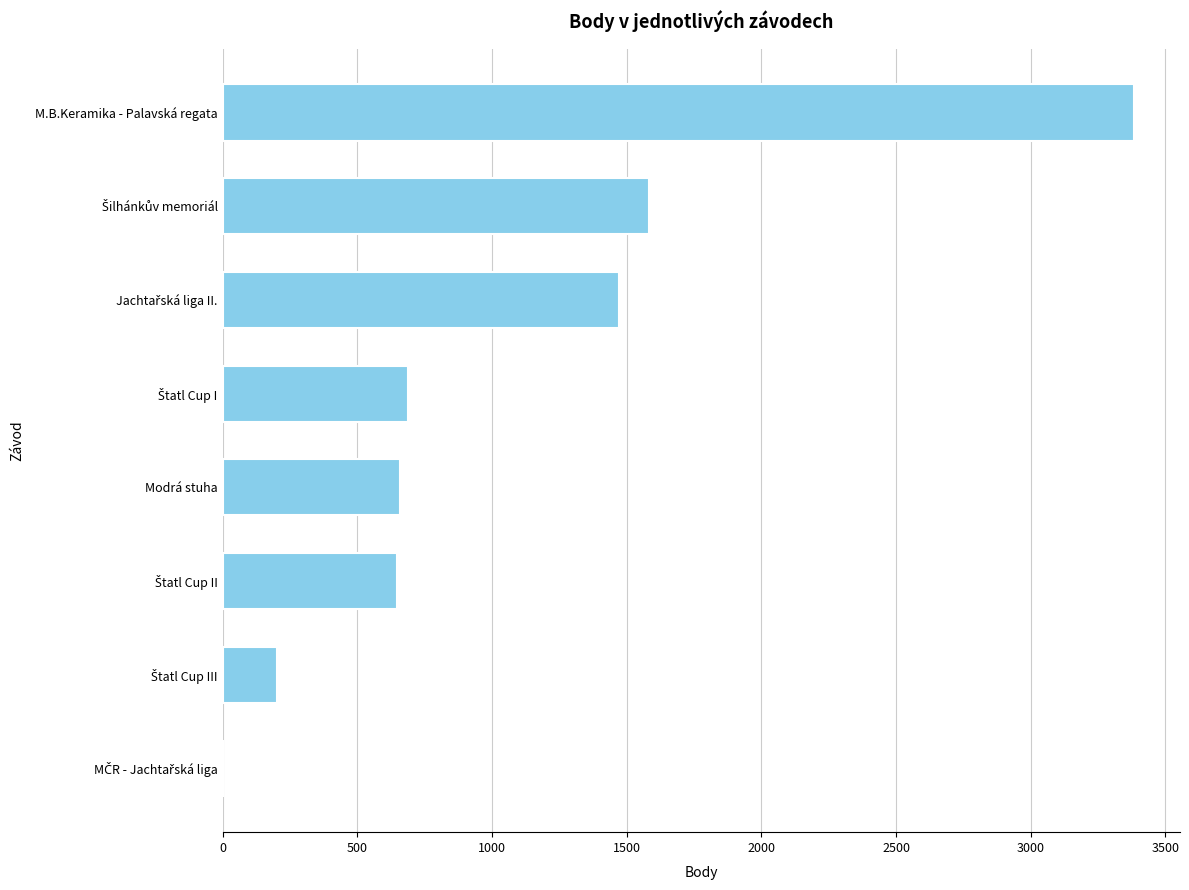

What is the maximum value shown in the chart?

3385